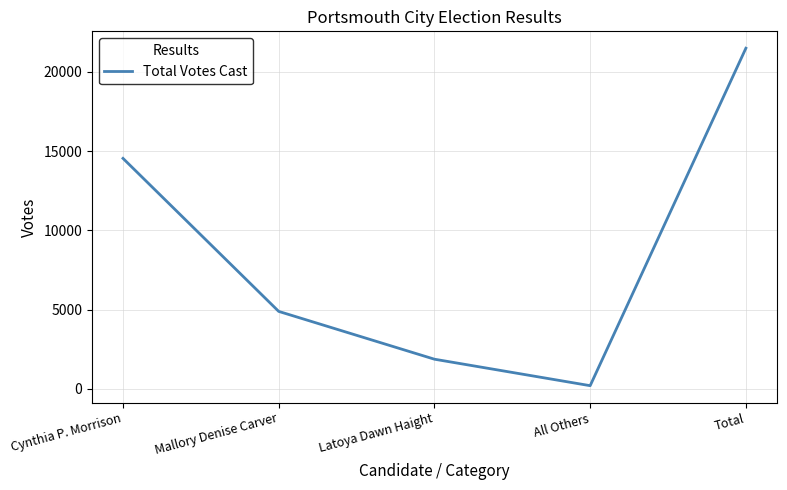

What is the change in value from Mallory Denise Carver to Total?

+16602